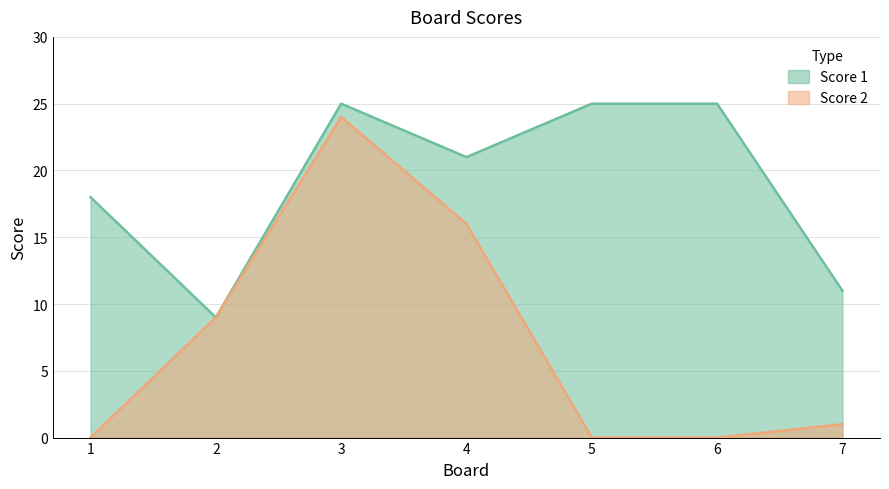

The value of Score 2 at 2 is 9. True or false?

True